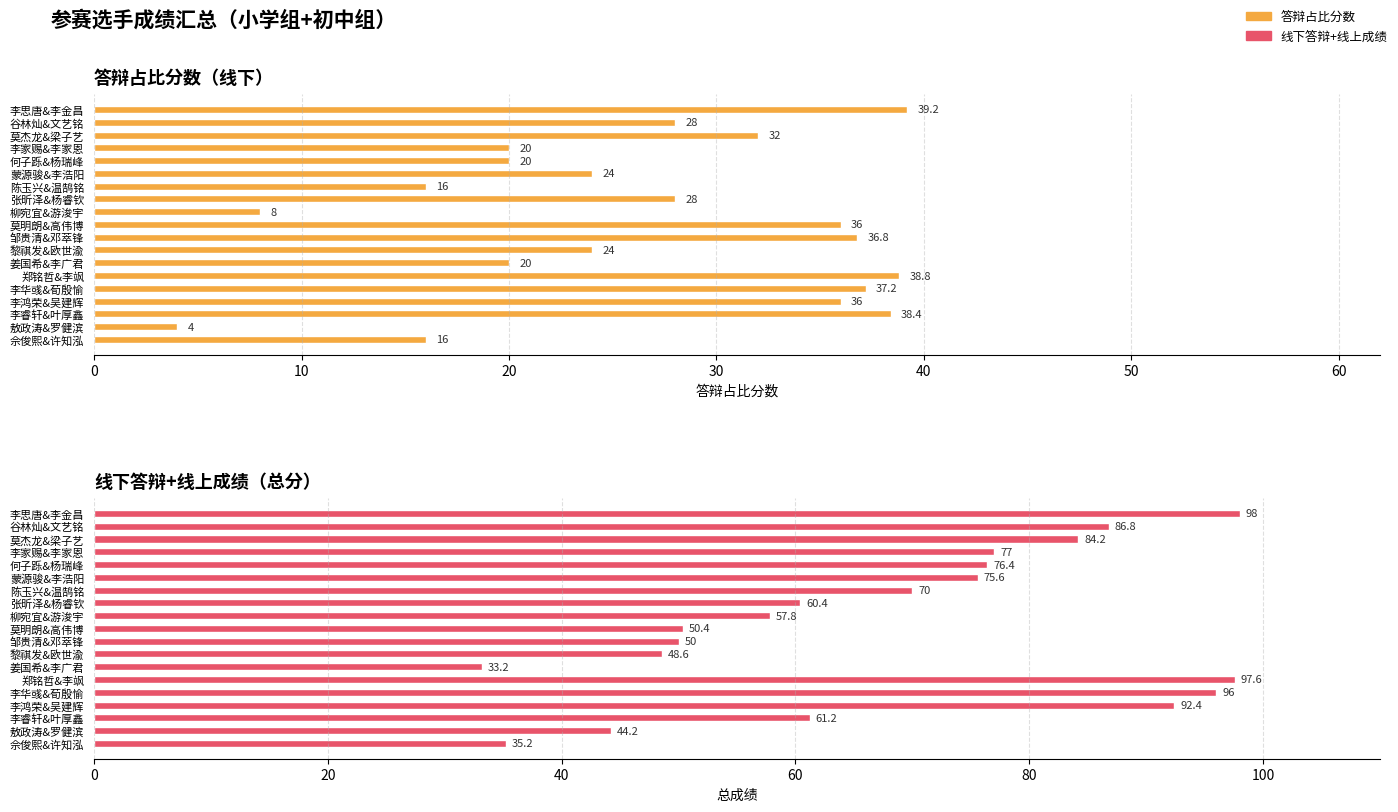

What is the sum of all 线下答辩+线上成绩 values?

1295.0